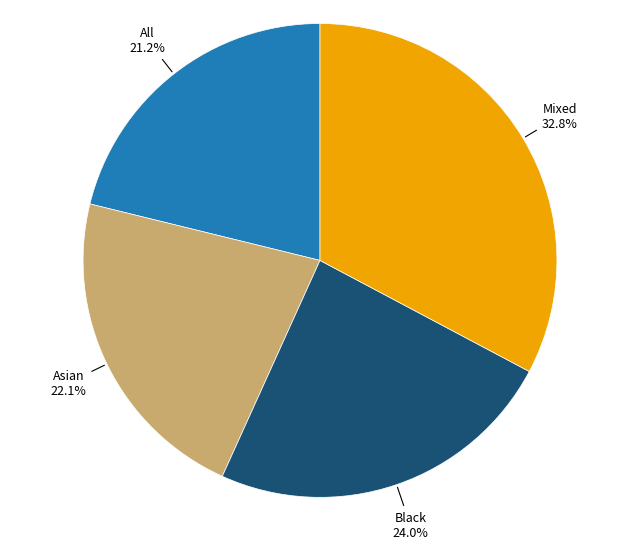

Is there a majority slice in this chart?

No